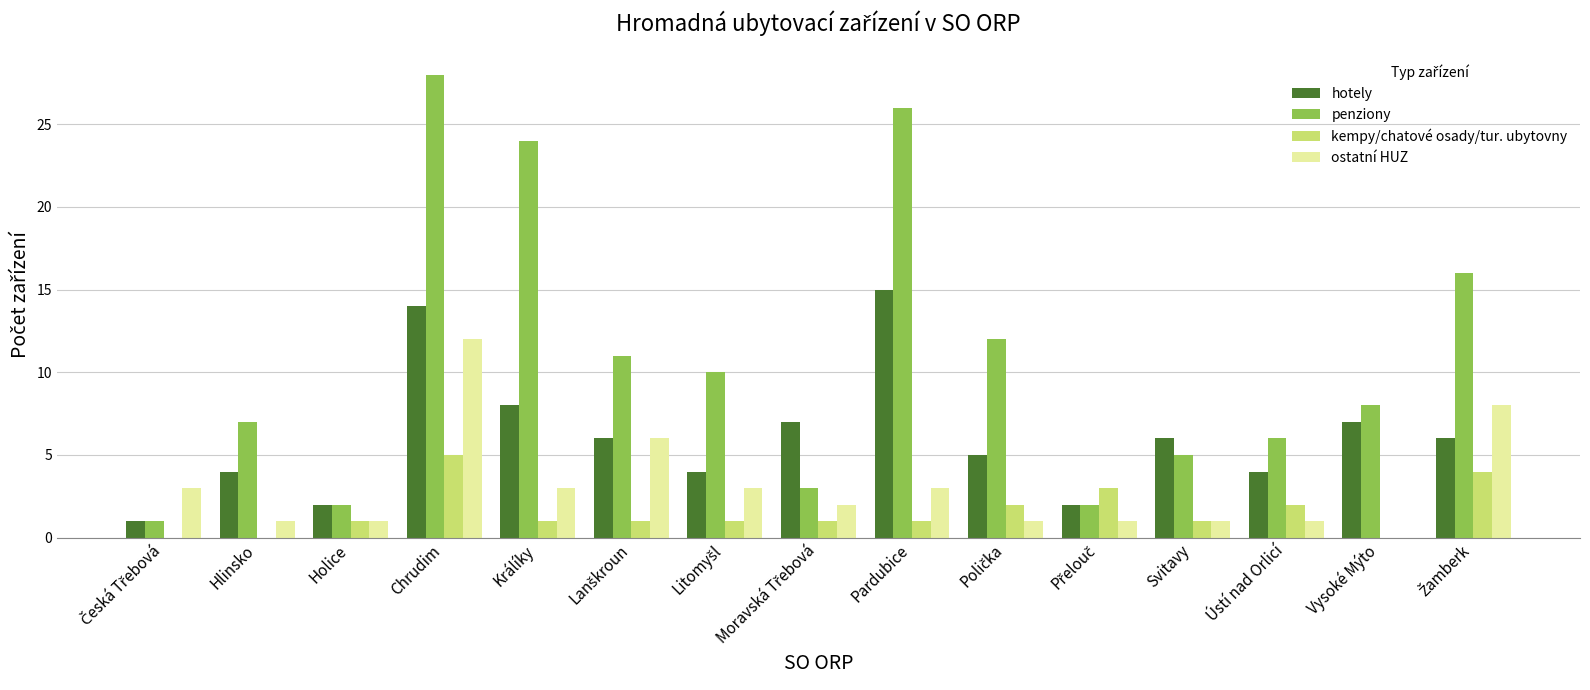

Is the value of penziony at Pardubice greater than the value of hotely at Vysoké Mýto?

Yes